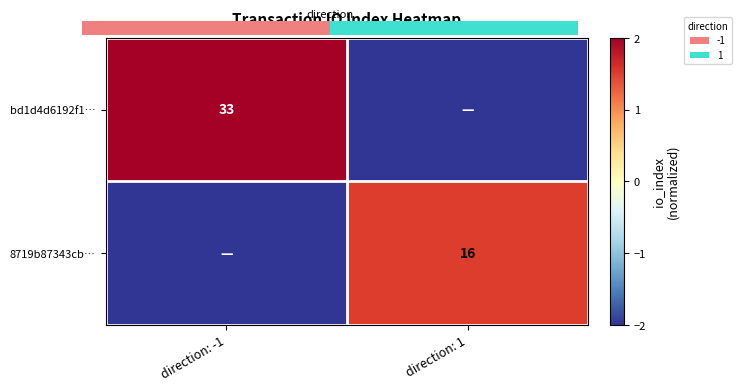

Which category has the highest value in the 8719b87343cb… series?

direction: 1